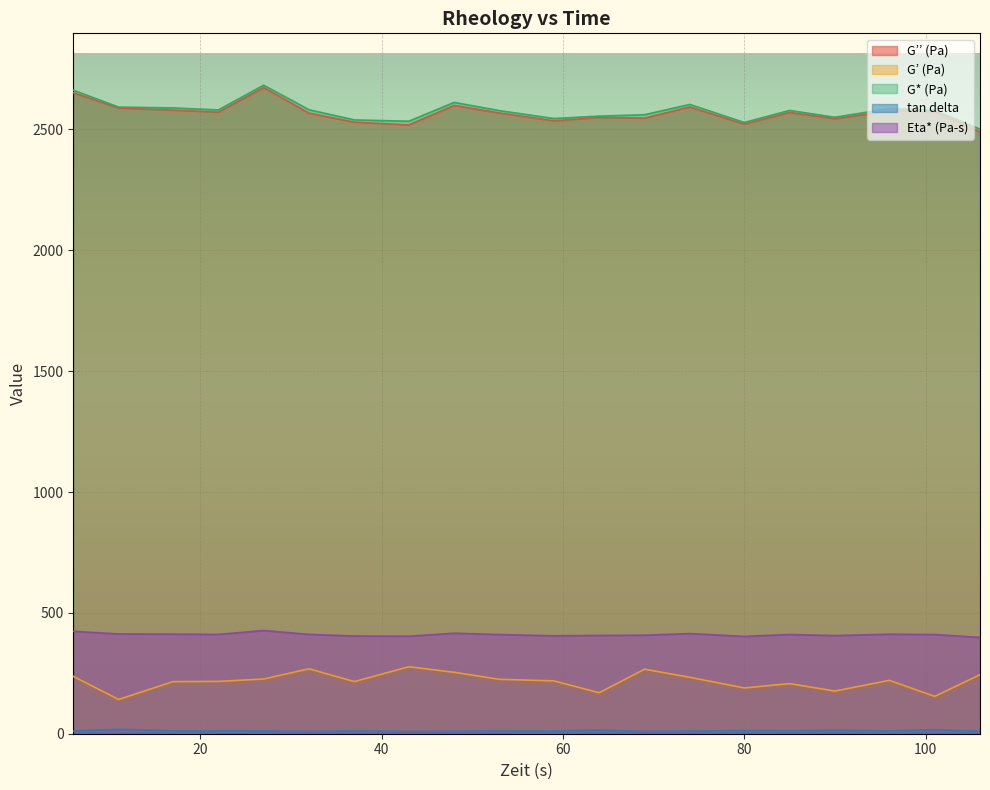

What is the total value across all series at 6?

5986.6